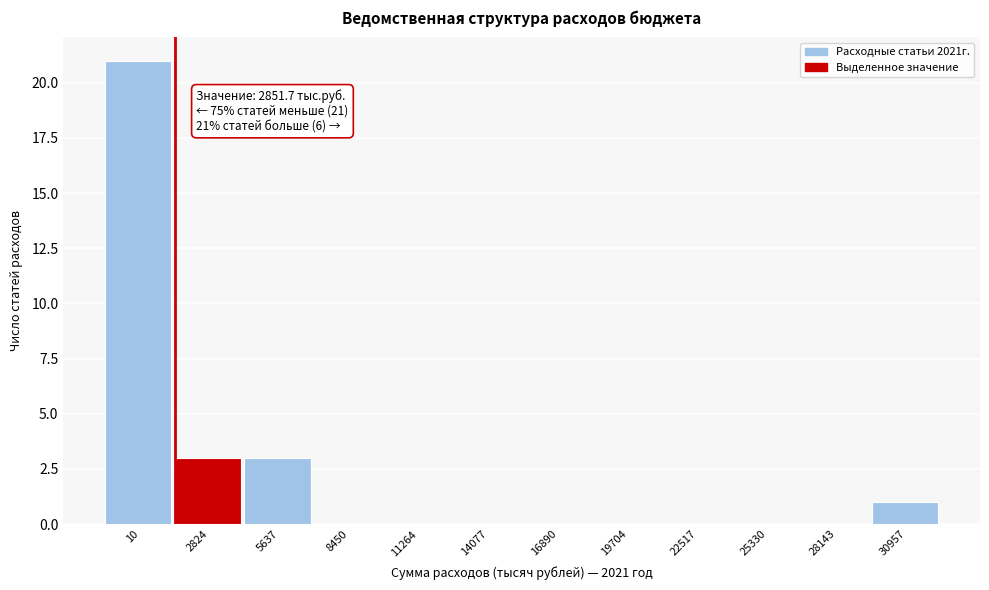

Reading left to right, transcribe all the data shown in this chart.

10=21	2824=3	5637=3	8450=0	11264=0	14077=0	16890=0	19704=0	22517=0	25330=0	28143=0	30957=1